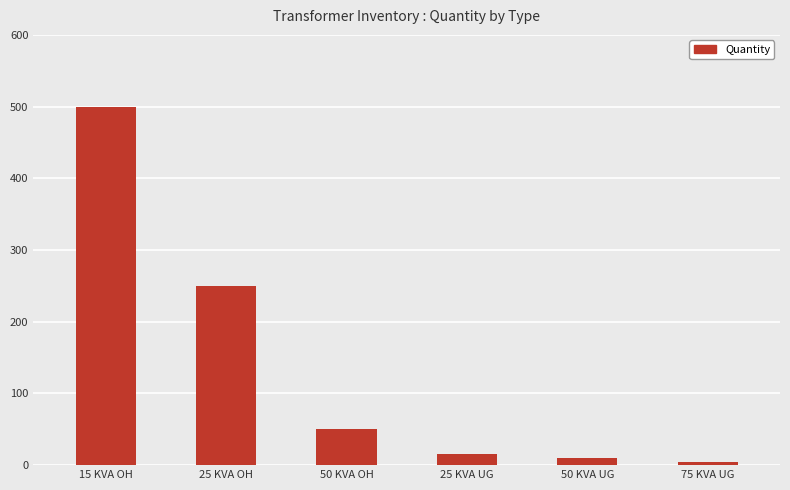

Where is the data nearest to the value 252?

25 KVA OH